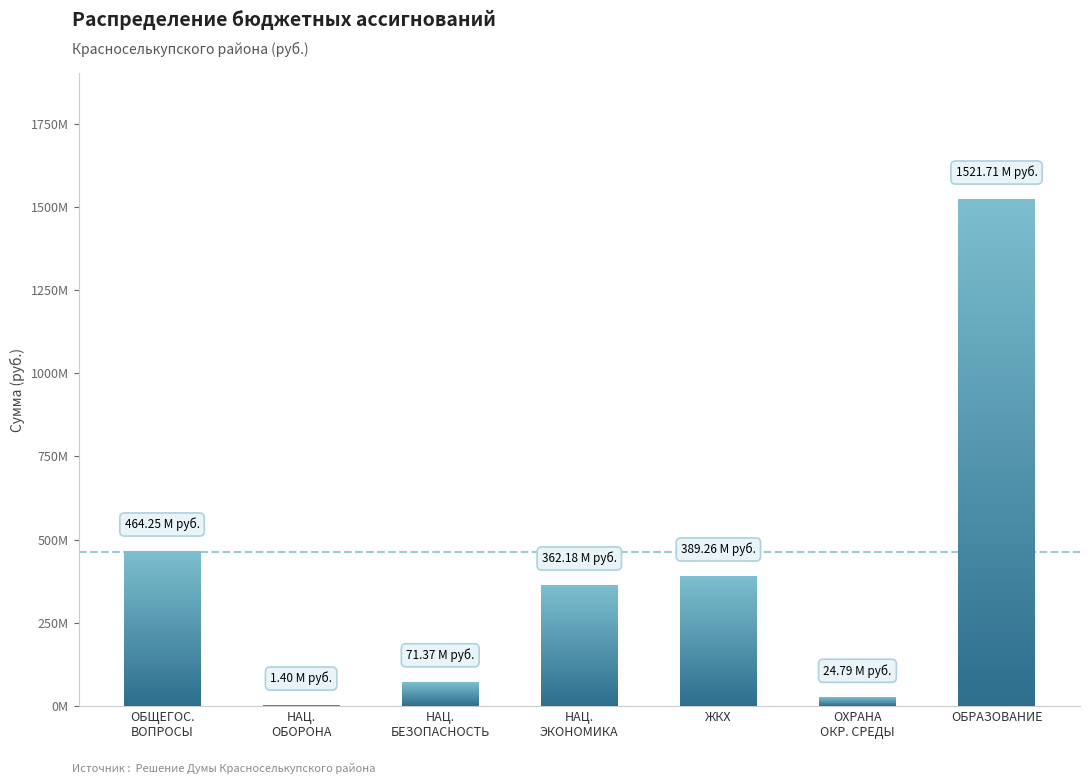

The value at ОБРАЗОВАНИЕ is 1521715000. True or false?

True